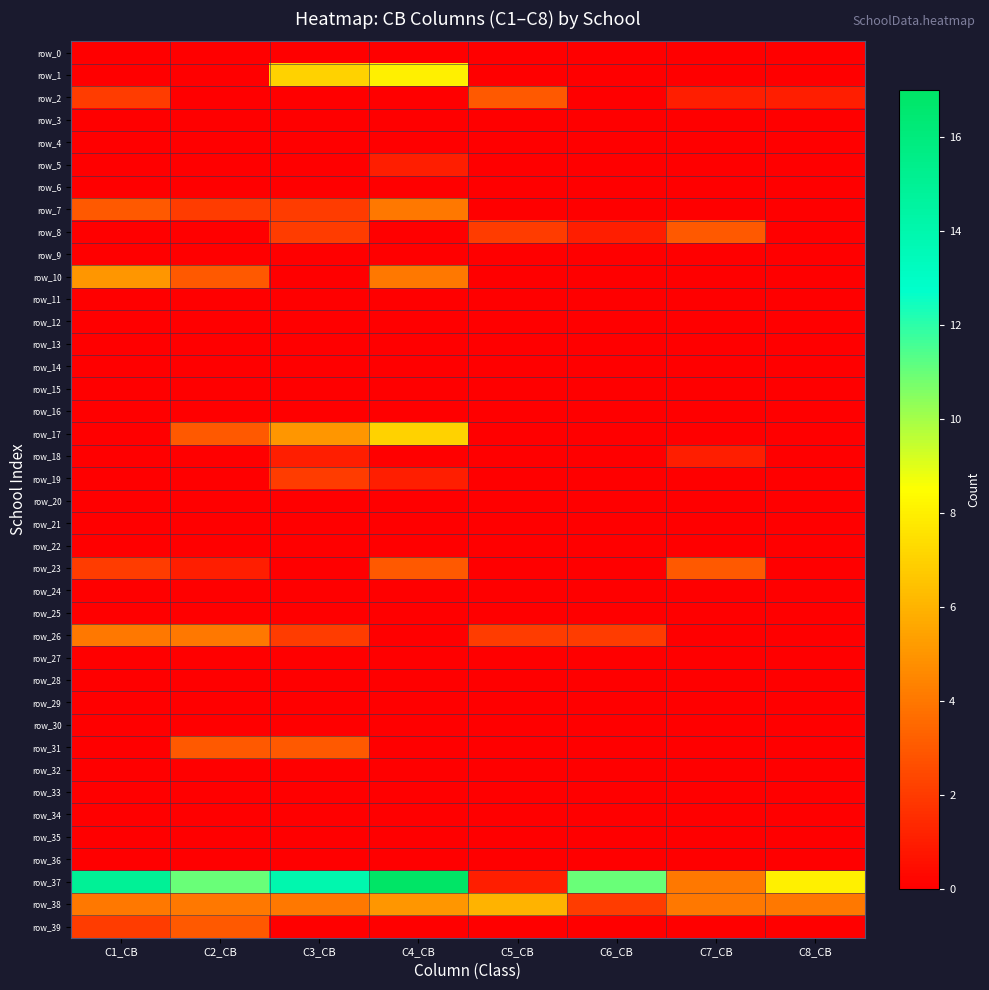

Is the value of row_29 at C2_CB greater than the value of row_27 at C3_CB?

No